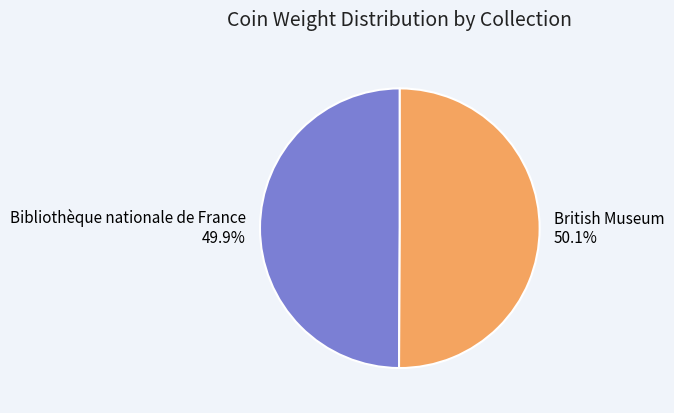

Does any single category account for the majority?

Yes